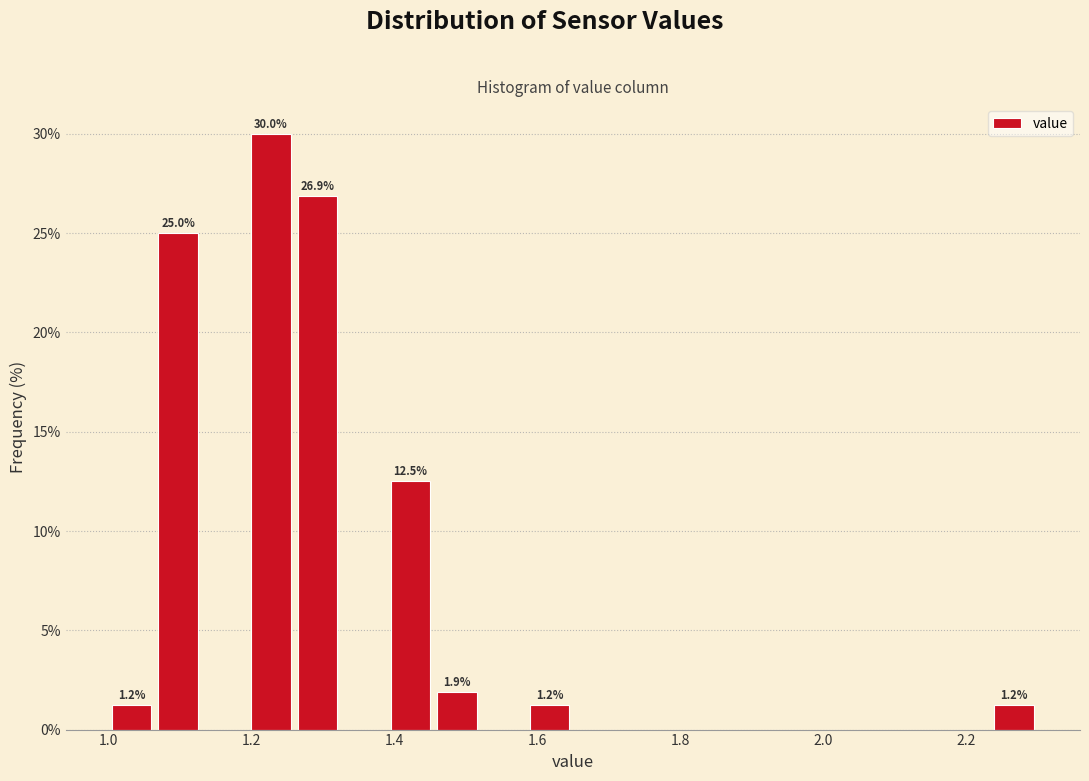

Read against the x-axis, roughly where is the centre of the tallest bar?

1.22